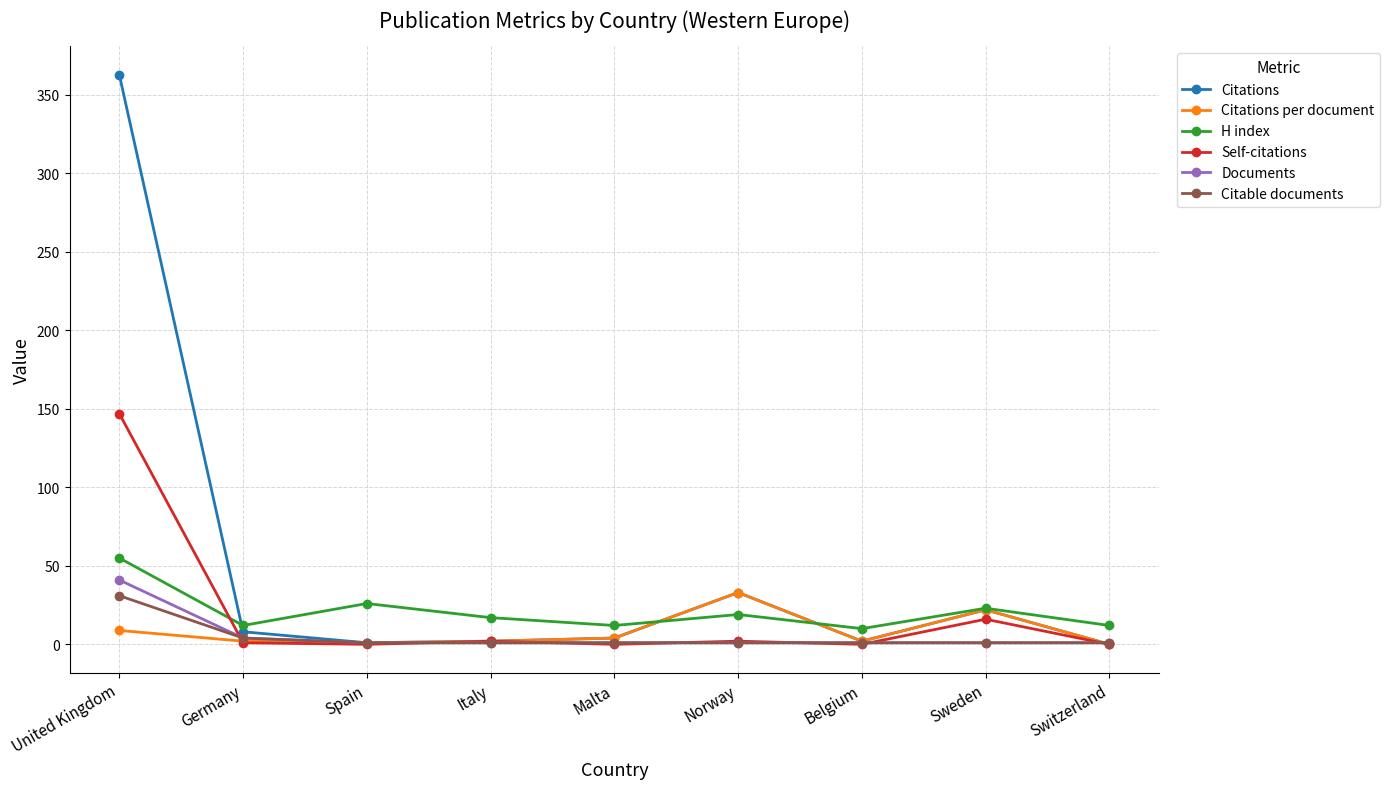

True or false: H index has more than 2 points higher than both neighbors.

True